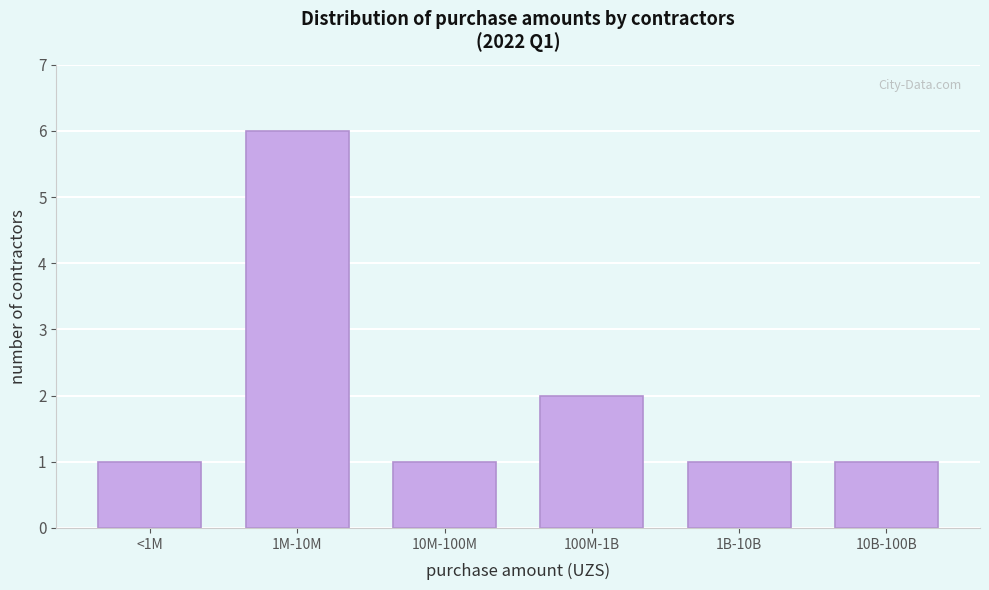

Reading left to right, transcribe all the data shown in this chart.

<1M=1	1M-10M=6	10M-100M=1	100M-1B=2	1B-10B=1	10B-100B=1